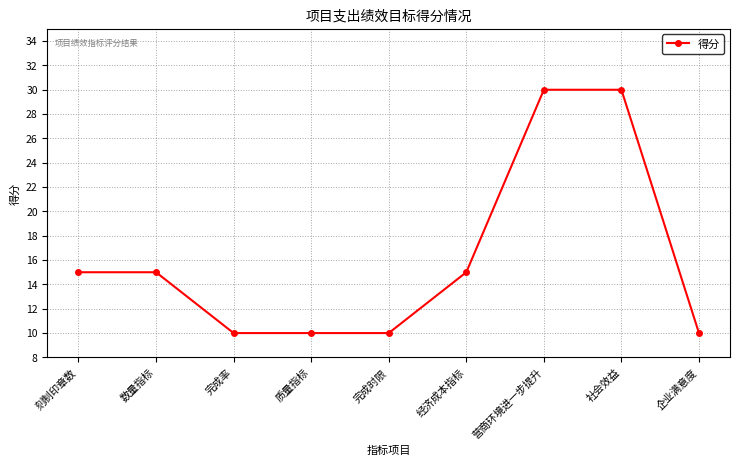

How many lines are shown in the chart?

1